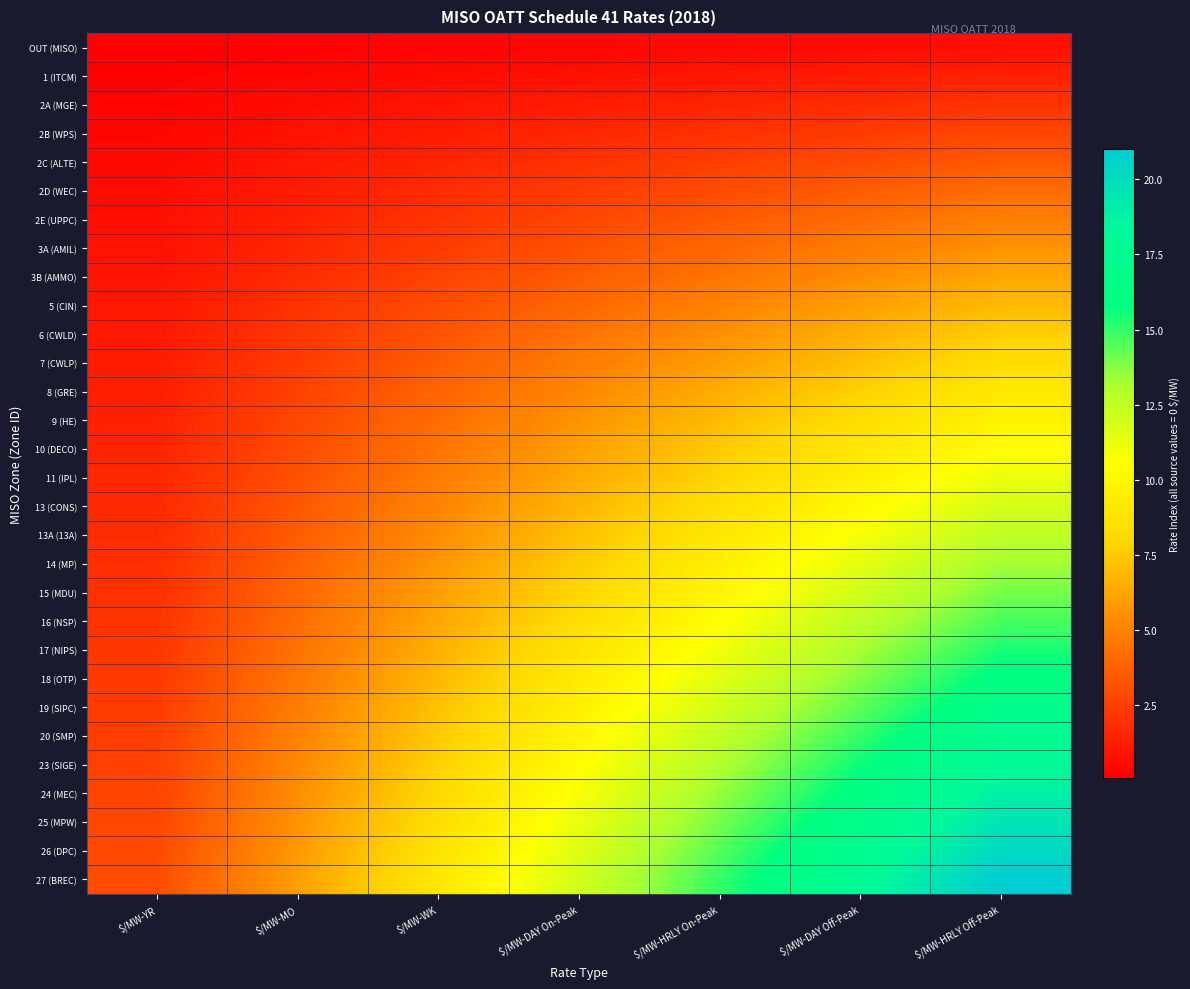

Rank the series at $/MW-MO from lowest to highest value.

OUT (MISO), 1 (ITCM), 2A (MGE), 2B (WPS), 2C (ALTE), 2D (WEC), 2E (UPPC), 3A (AMIL), 3B (AMMO), 5 (CIN), 6 (CWLD), 7 (CWLP), 8 (GRE), 9 (HE), 10 (DECO), 11 (IPL), 13 (CONS), 13A (13A), 14 (MP), 15 (MDU), 16 (NSP), 17 (NIPS), 18 (OTP), 19 (SIPC), 20 (SMP), 23 (SIGE), 24 (MEC), 25 (MPW), 26 (DPC), 27 (BREC)